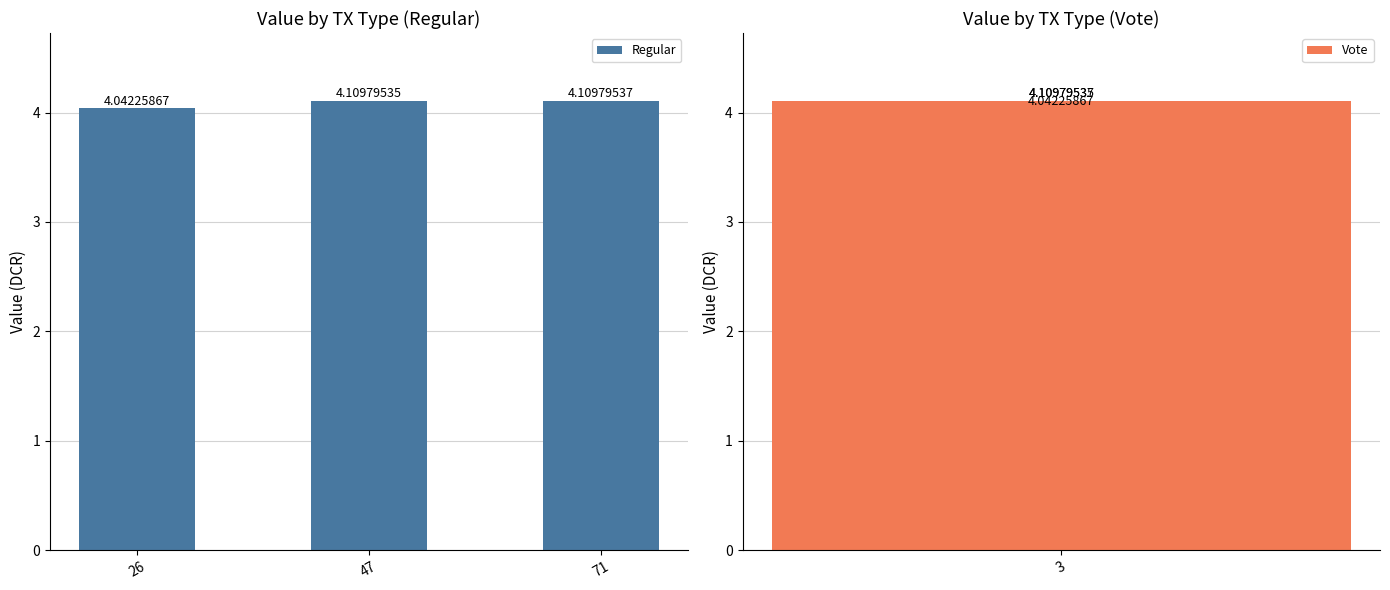

What are all the series names shown in the legend?

Regular, Vote